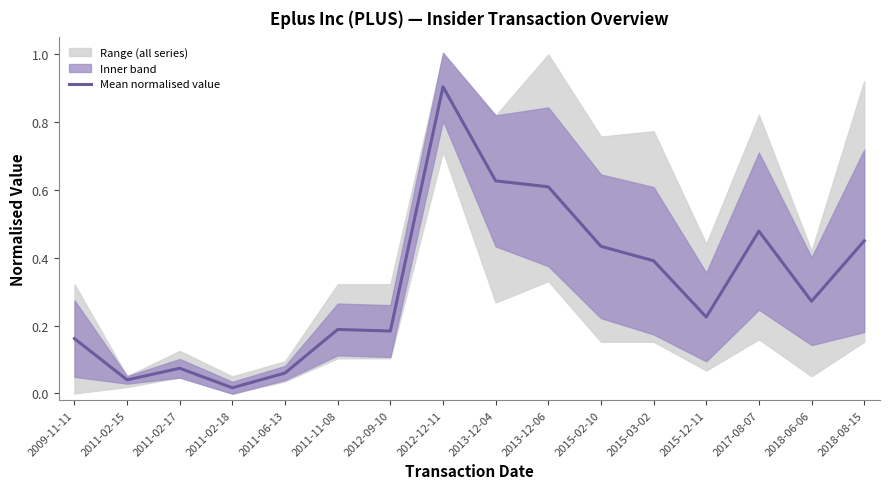

Rank the categories by value from highest to lowest.

2012-12-11, 2013-12-04, 2013-12-06, 2017-08-07, 2018-08-15, 2015-02-10, 2015-03-02, 2018-06-06, 2015-12-11, 2011-11-08, 2012-09-10, 2009-11-11, 2011-02-17, 2011-06-13, 2011-02-15, 2011-02-18